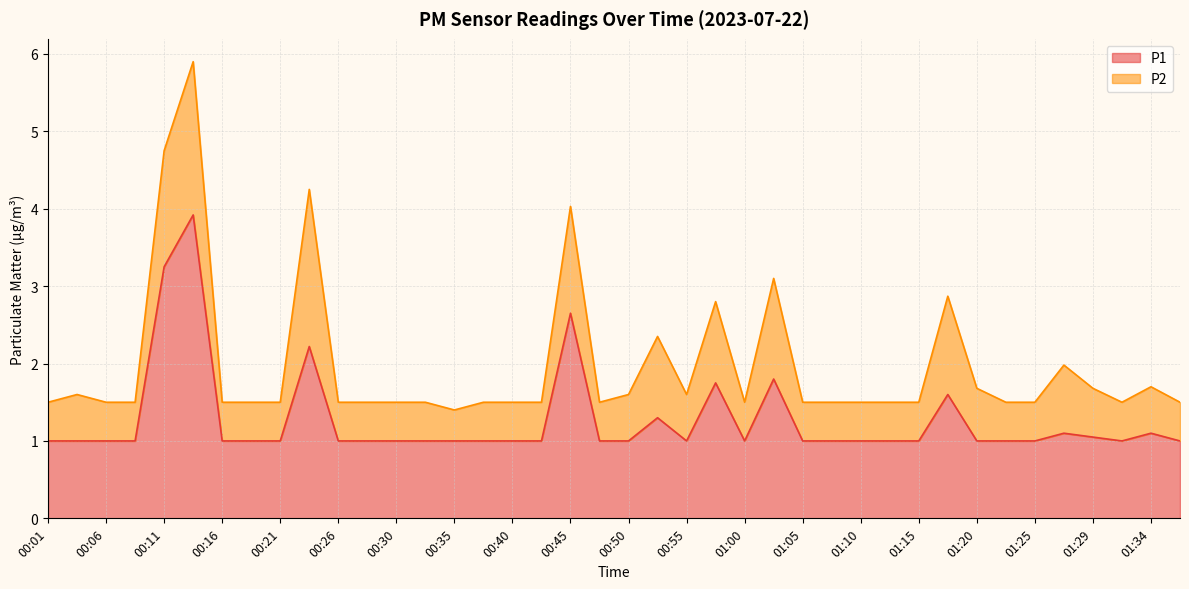

Approximately how many times larger is the value at 00:06 compared to 01:15?

1.0